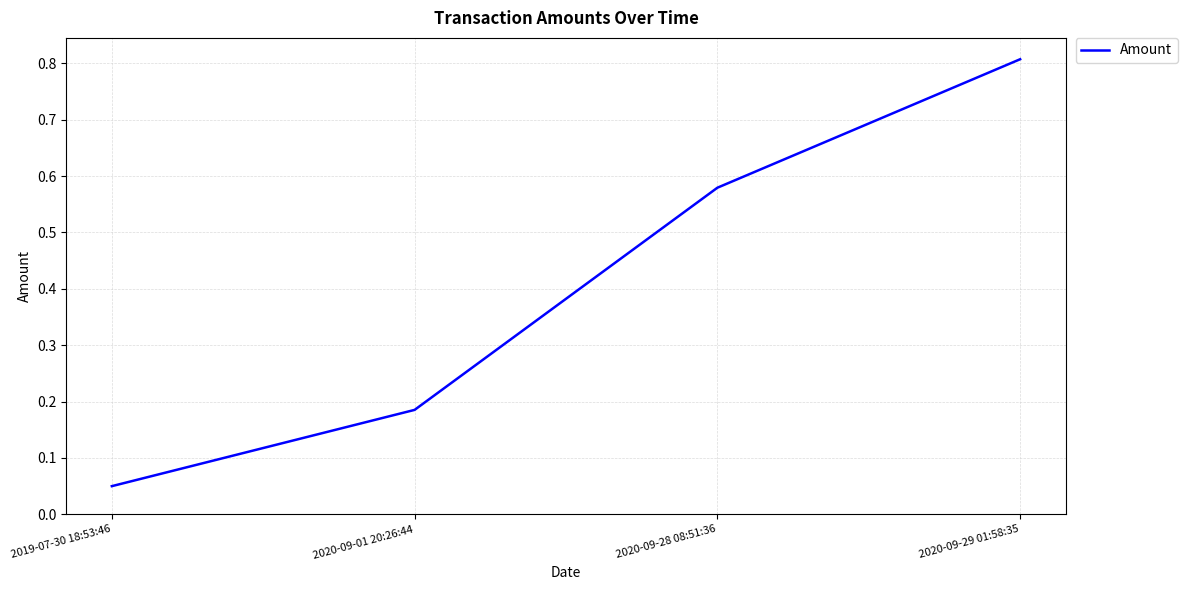

What value does the data have at 2020-09-29 01:58:35?

0.8